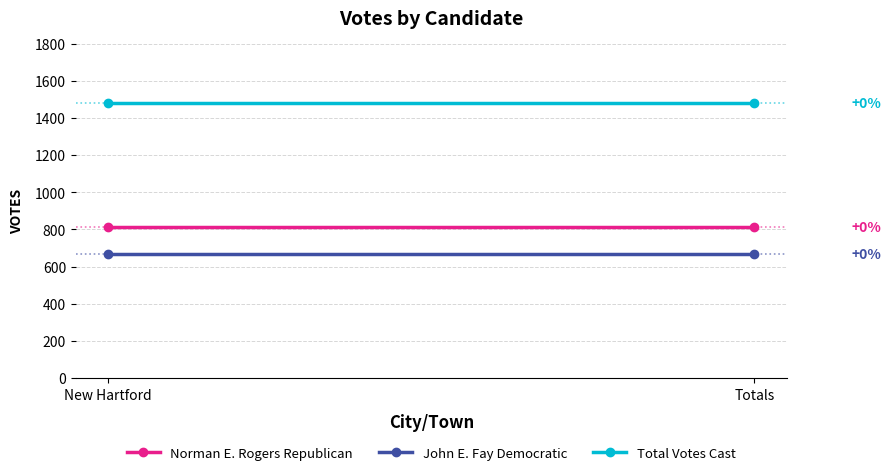

What is the label of the 2nd point from the left?

Totals